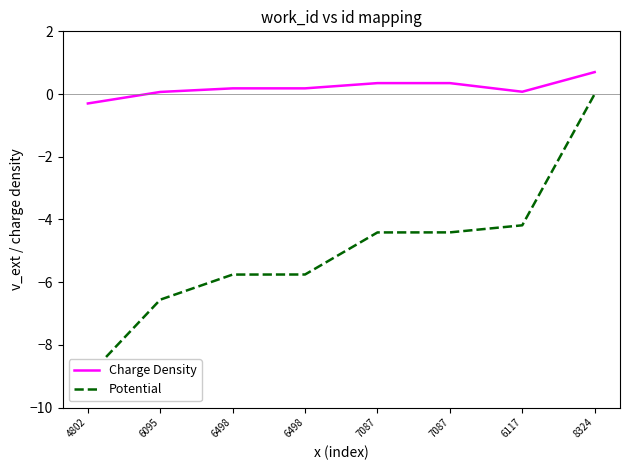

Which label corresponds to the largest value in the chart?

8324